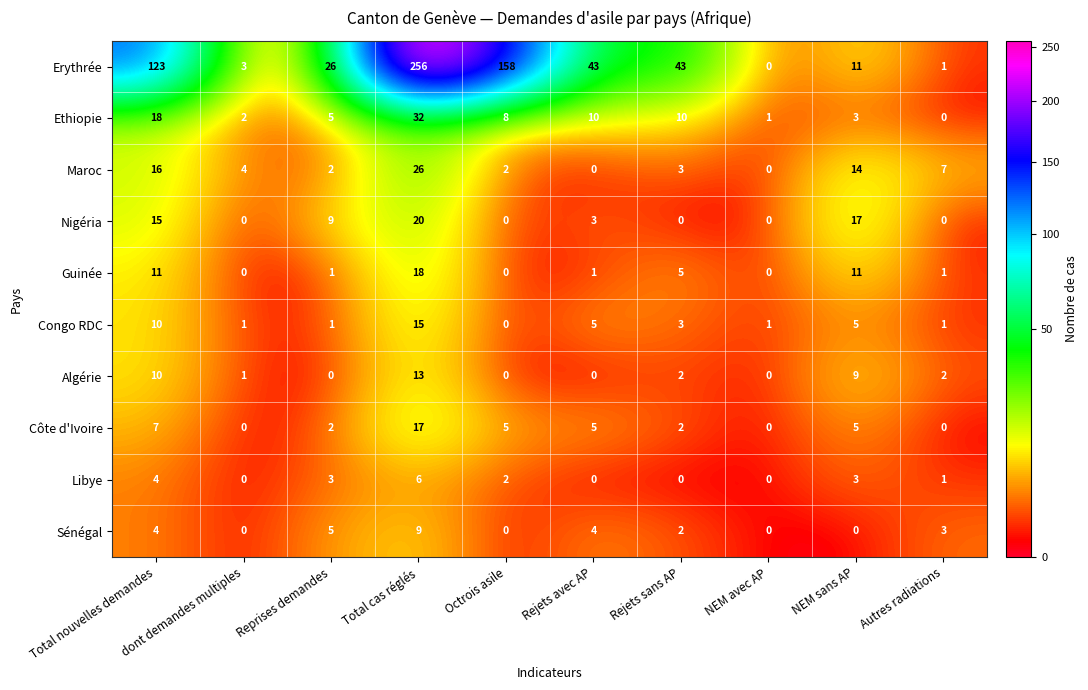

Where does the Nigéria series first go above 3?

Total nouvelles demandes